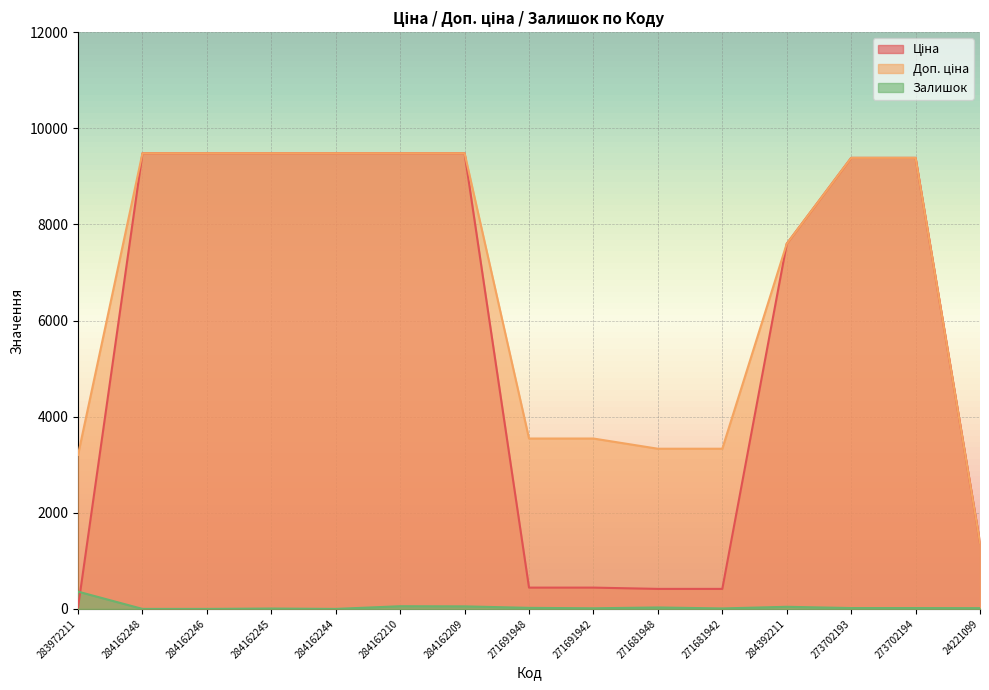

The Залишок series shows 53.0 at 284162209. True or false?

True